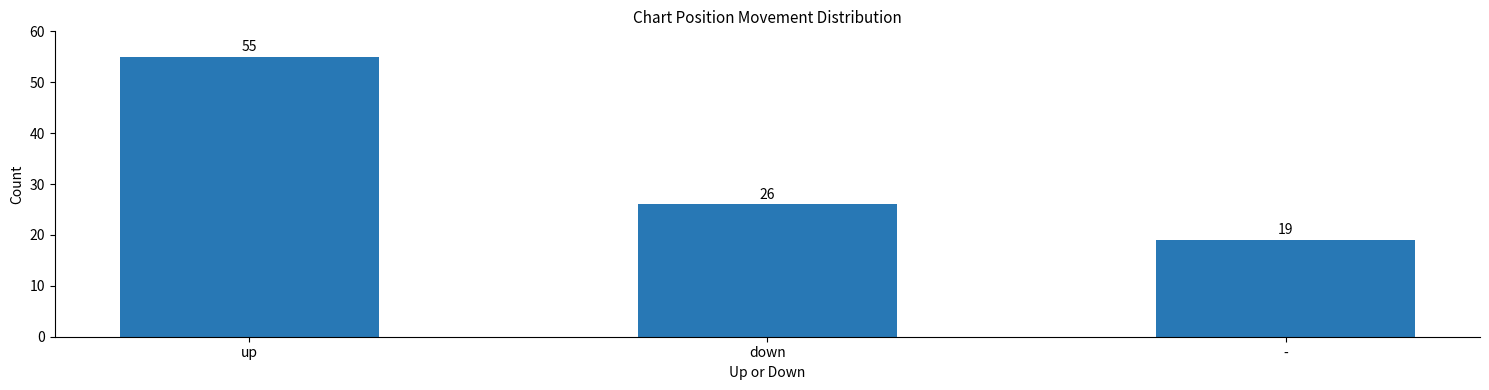

The chart shows a value of 95 at up. True or false?

False